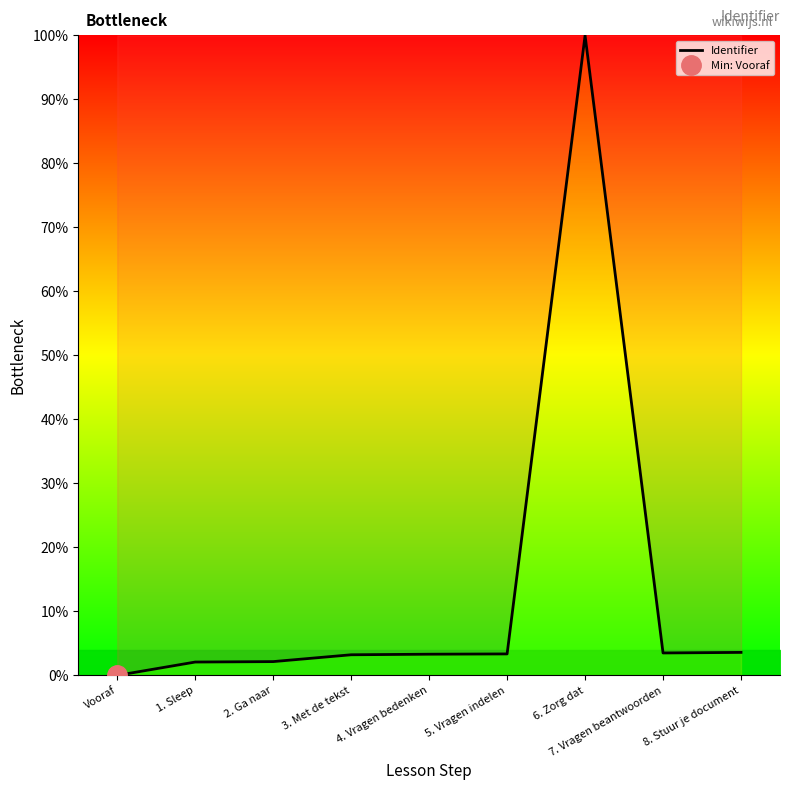

The value at 7. Vragen beantwoorden is 6.2. True or false?

False